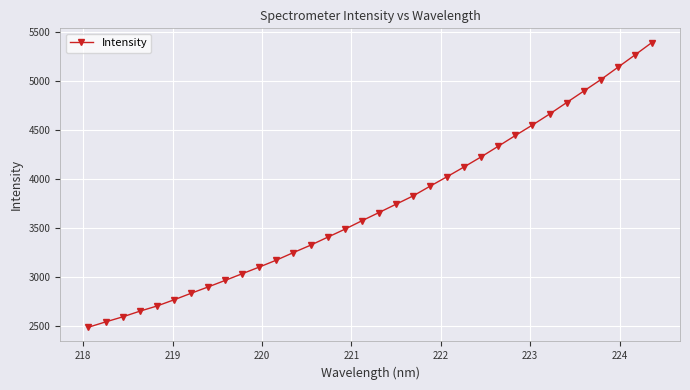

What is the minimum value shown in the chart?

2483.3